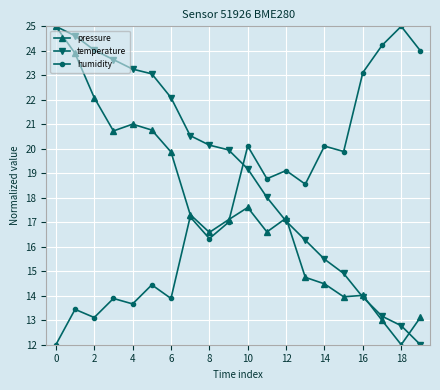

What is the smallest value displayed?

12.0